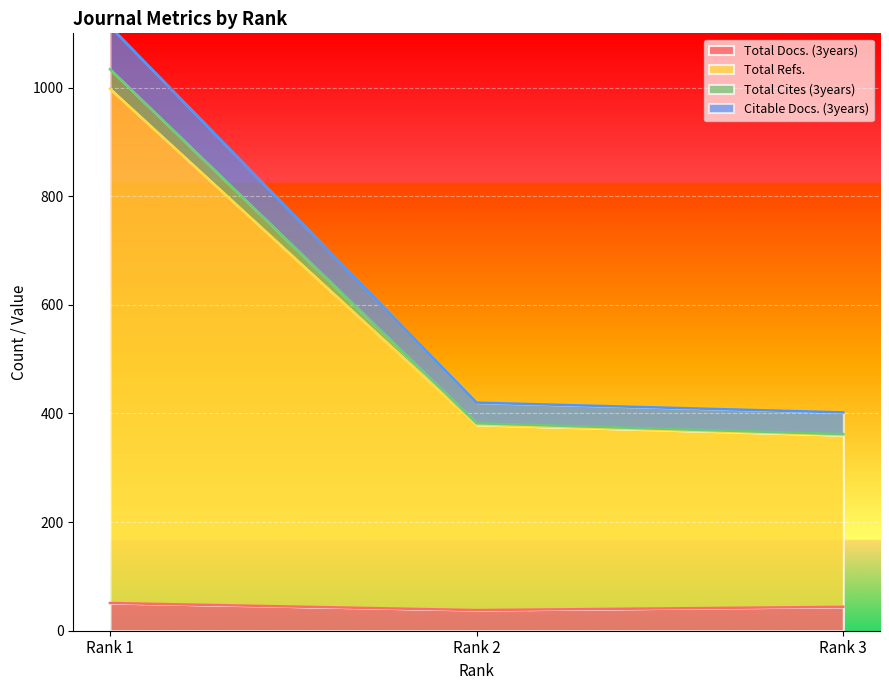

List the labels in order of Citable Docs. (3years) value, largest first.

Rank 1, Rank 2, Rank 3